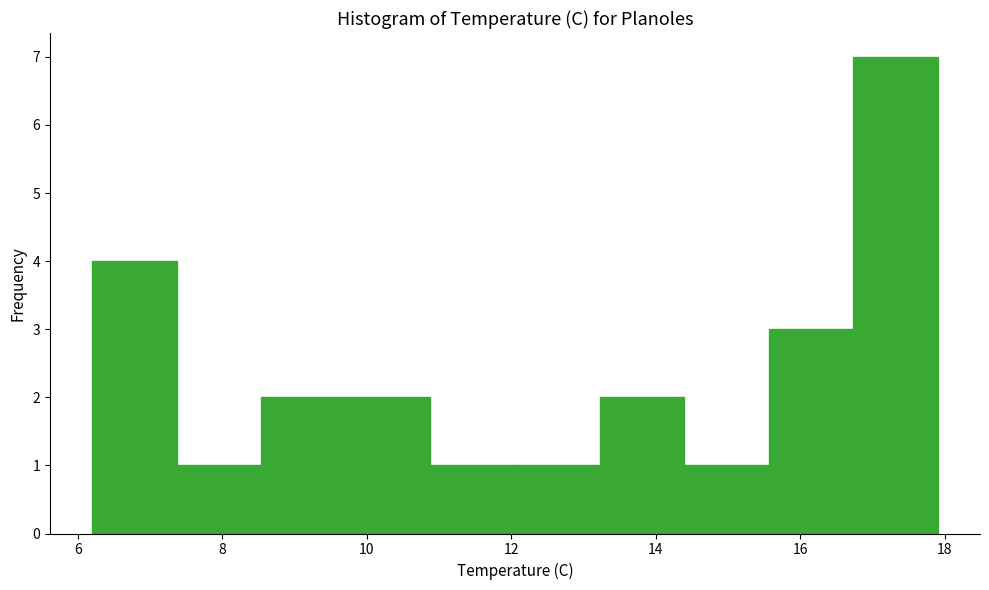

Reading left to right, list every bar in this chart as the range it spans on the x-axis followed by its height. Neither the bar edges nor the heights are printed on the chart, so give them approximately, as read against the axes.

6.2 to 7.4: 4
7.4 to 8.6: 1
8.6 to 9.8: 2
9.8 to 10.8: 2
10.8 to 12.0: 1
12.0 to 13.2: 1
13.2 to 14.4: 2
14.4 to 15.6: 1
15.6 to 16.8: 3
16.8 to 18.0: 7